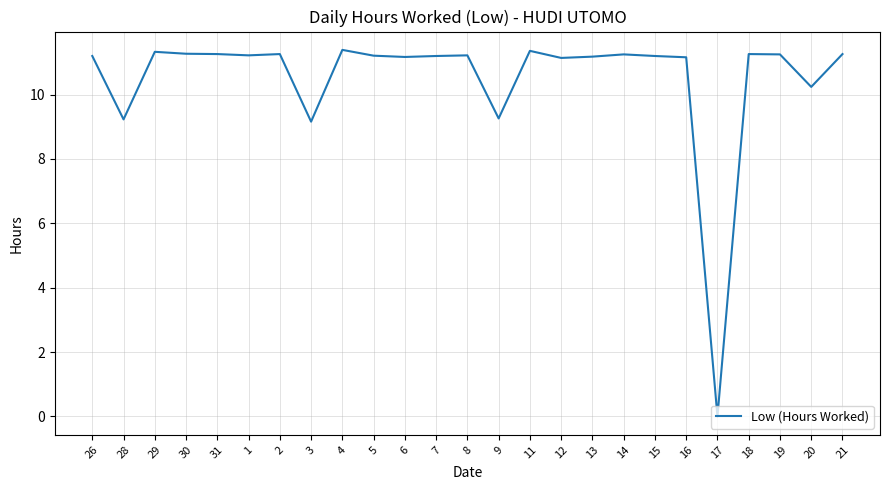

How many values exceed 11?

20